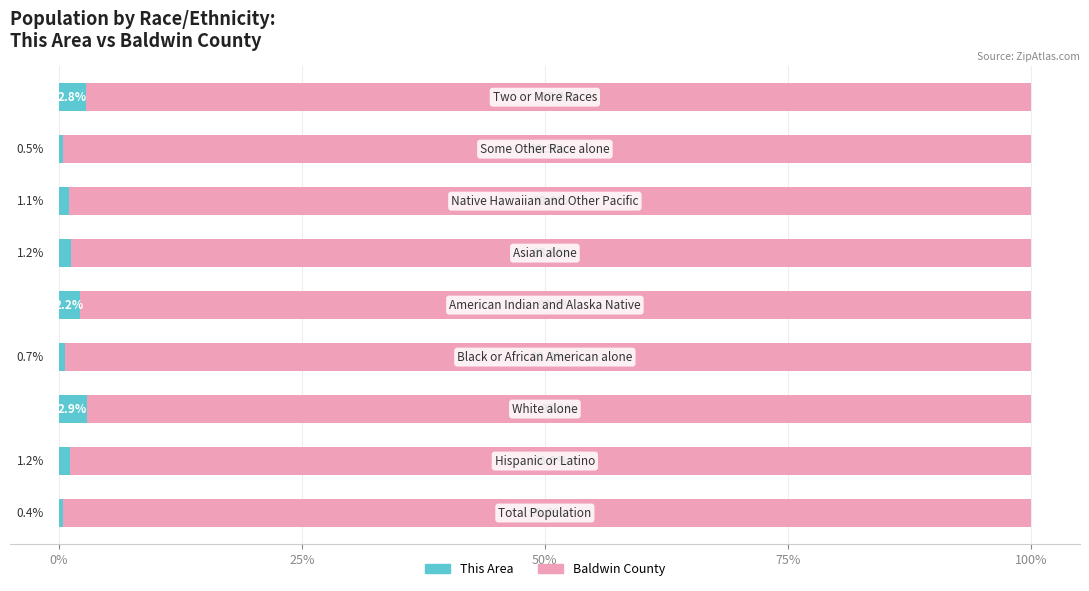

What is the sum of all Baldwin County values?

887.0